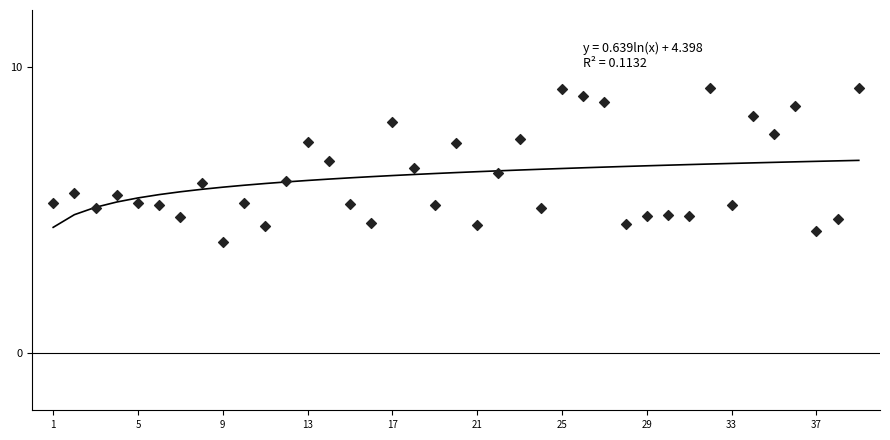

What is the range of X values (max minus min)?

38.0